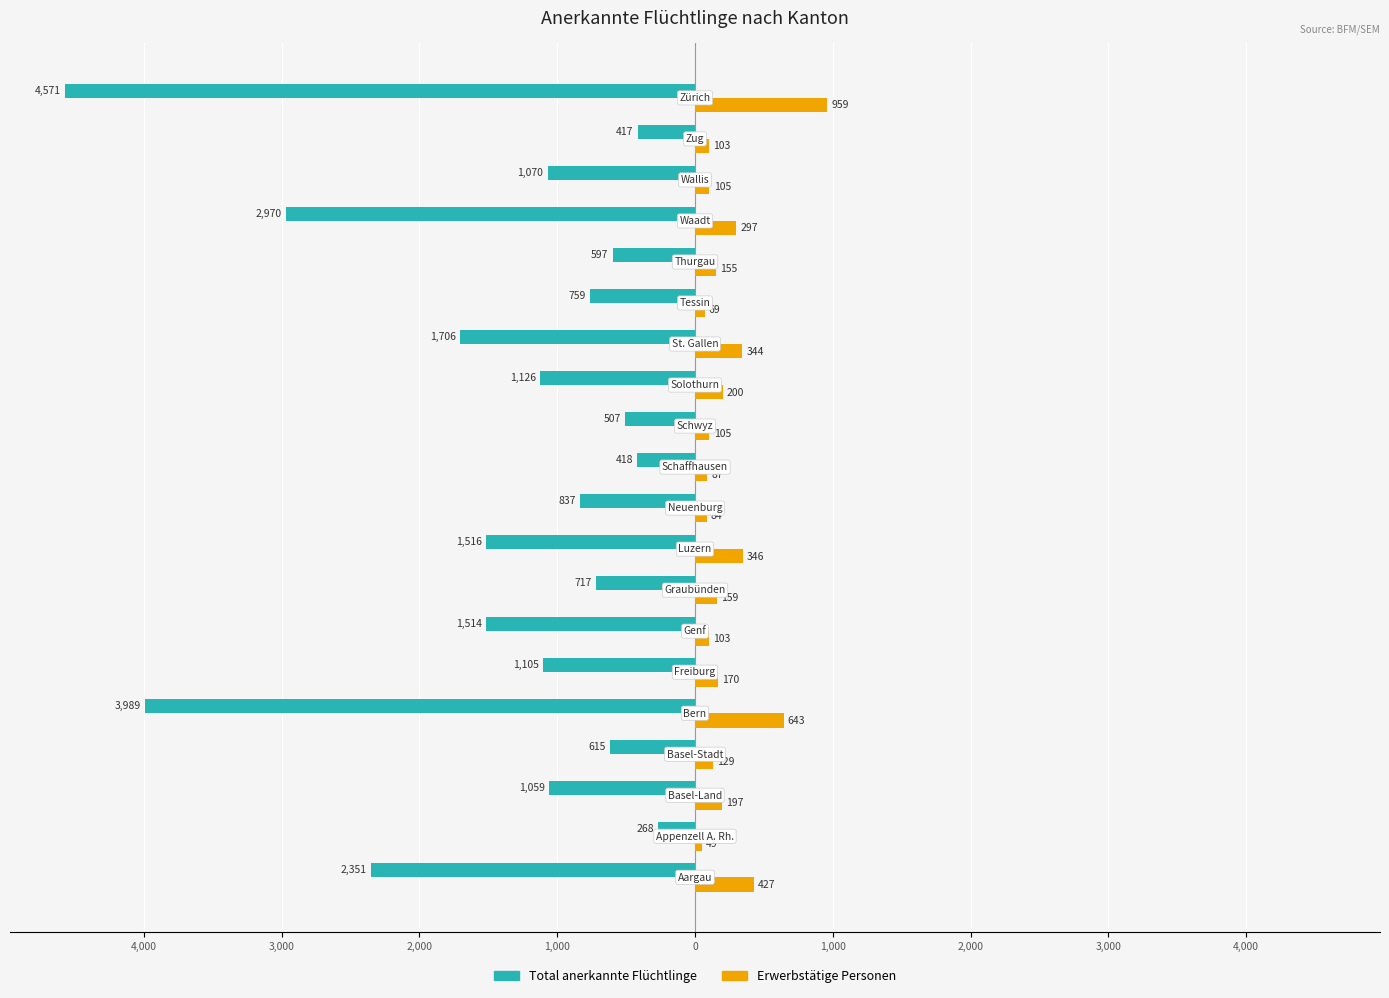

Reading left to right, what are all the values shown in this chart?

Total anerkannte Flüchtlinge: -2351	-268	-1059	-615	-3989	-1105	-1514	-717	-1516	-837	-418	-507	-1126	-1706	-759	-597	-2970	-1070	-417	-4571
Erwerbstätige Personen: 427	49	197	129	643	170	103	159	346	84	87	105	200	344	69	155	297	105	103	959